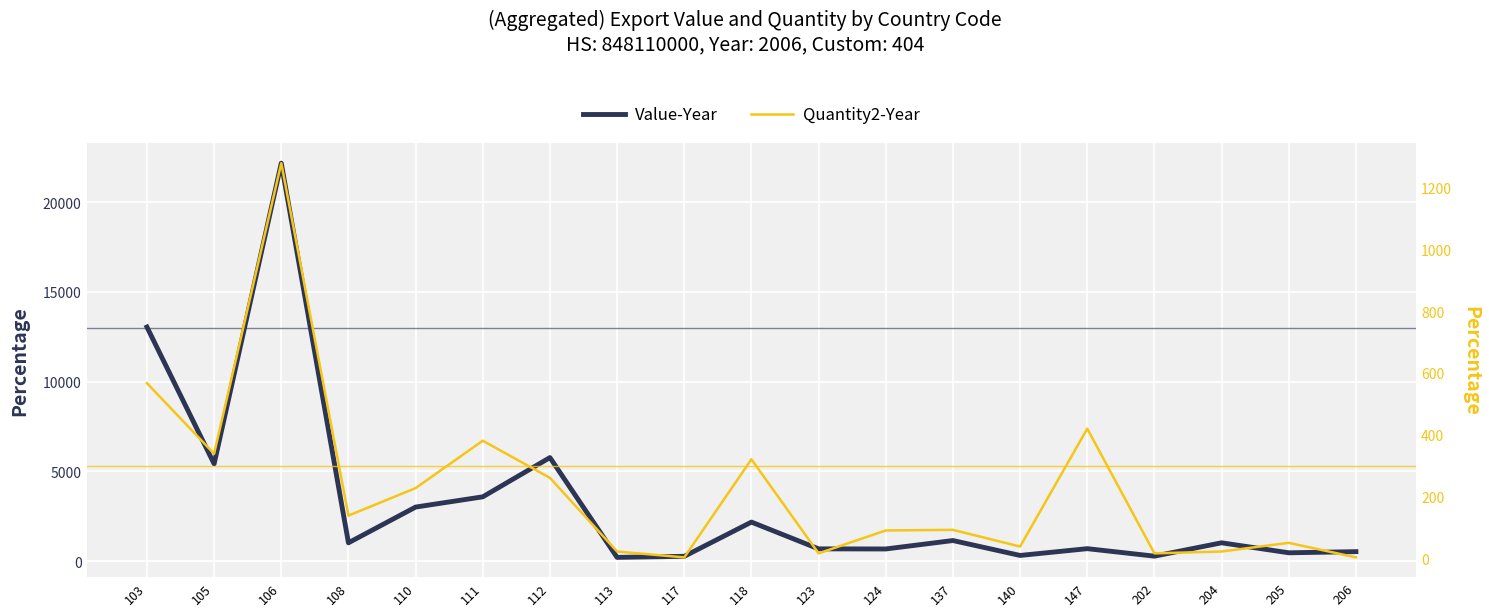

Is it true that Quantity2-Year equals 139 at 108?

True